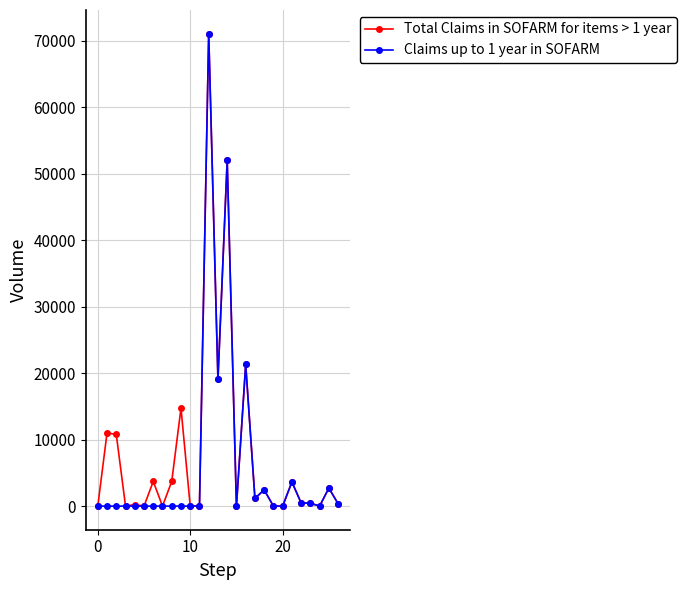

What is the greatest value displayed?

71076